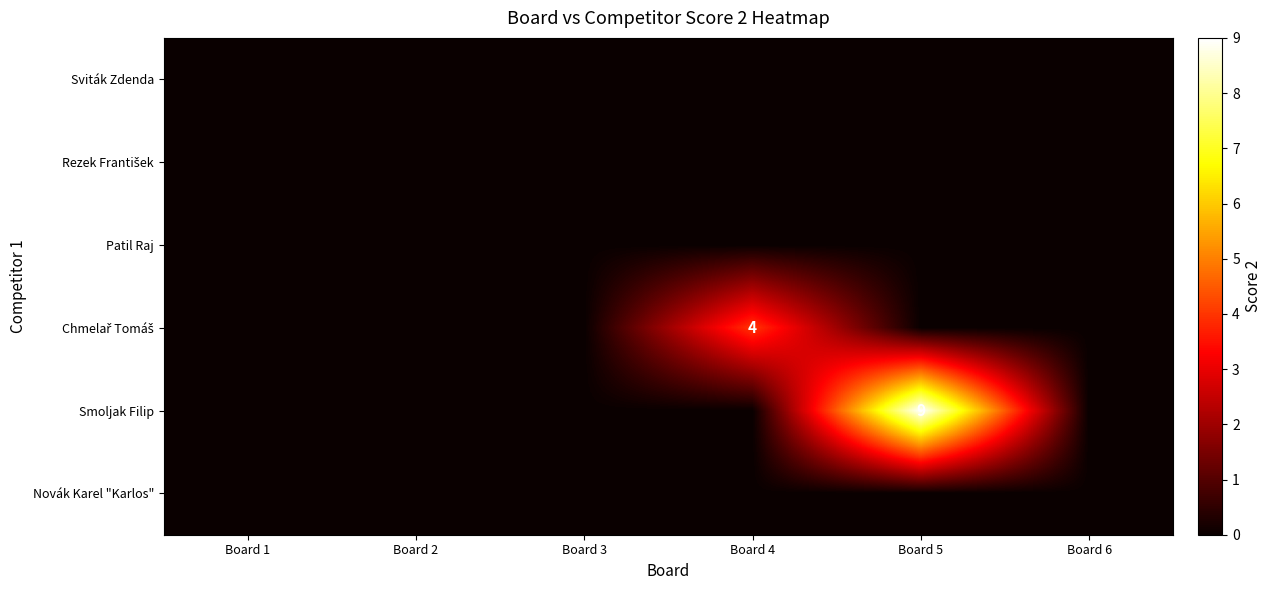

True or false: Patil Raj has a value of 0 at Board 4.

True